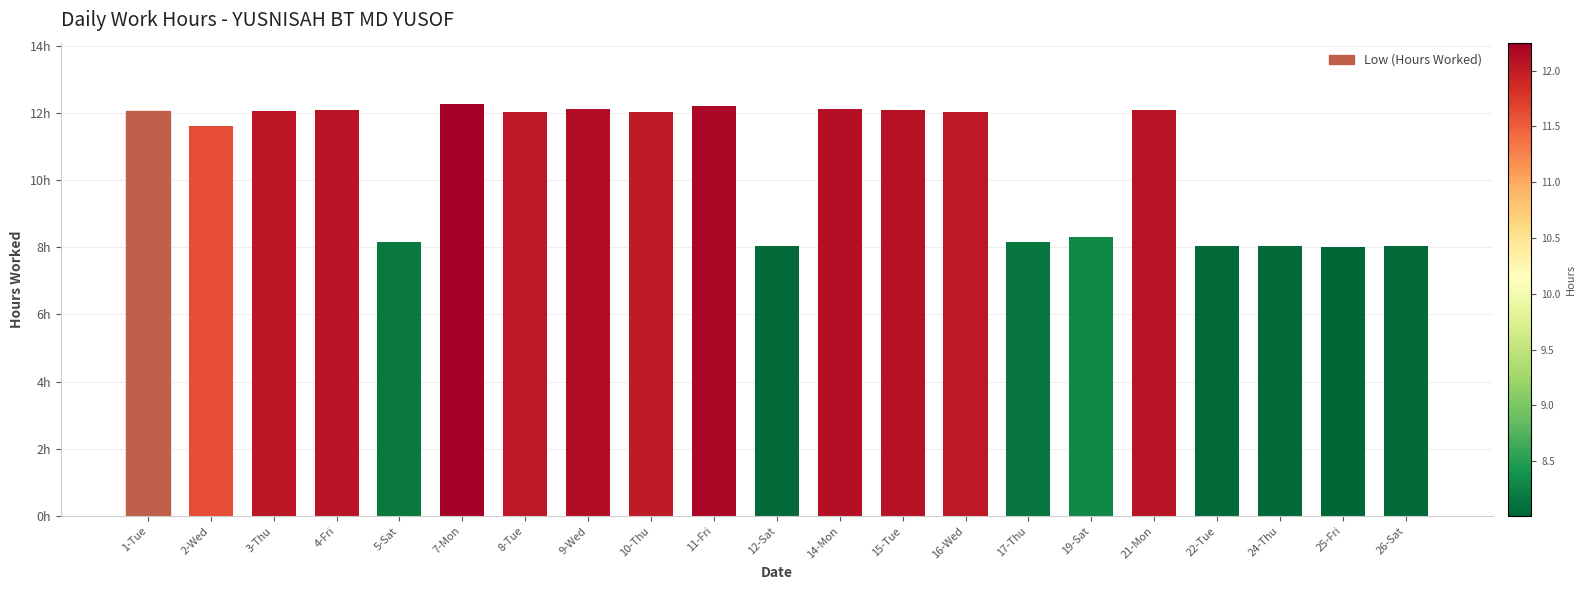

Are the bars horizontal?

No